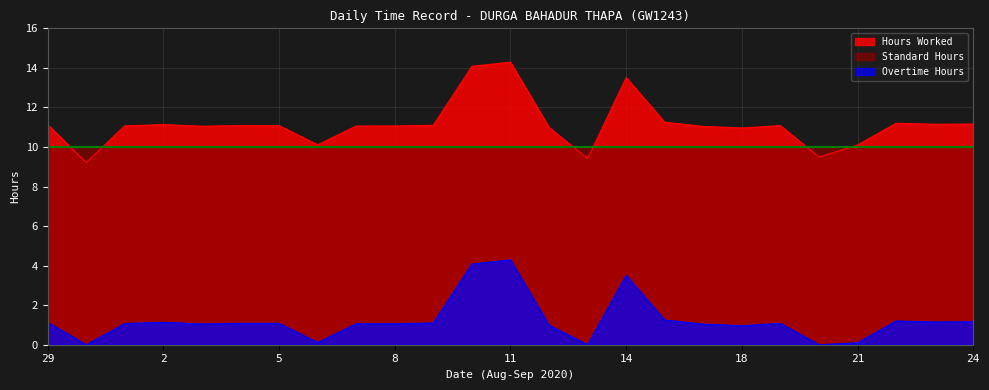

Which series has the largest range (max minus min)?

Hours Worked